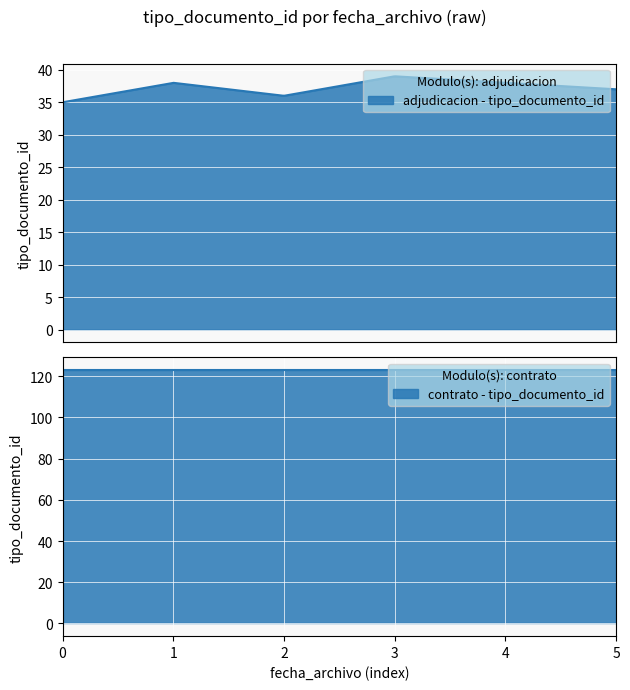

What is the minimum value for adjudicacion - tipo_documento_id?

35.0